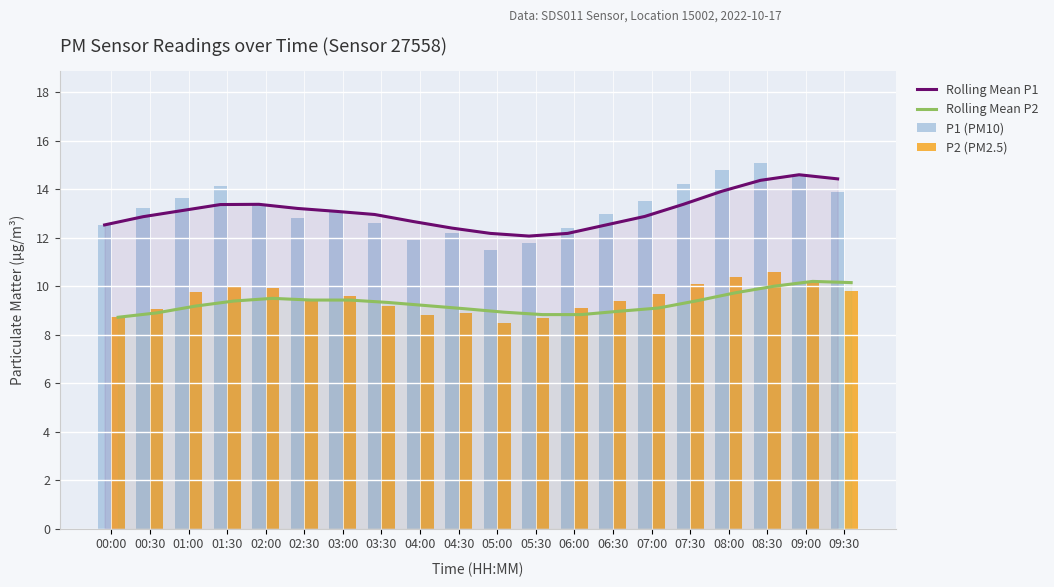

What are all the series names shown in the legend?

Rolling Mean P1, Rolling Mean P2, P1 (PM10), P2 (PM2.5)